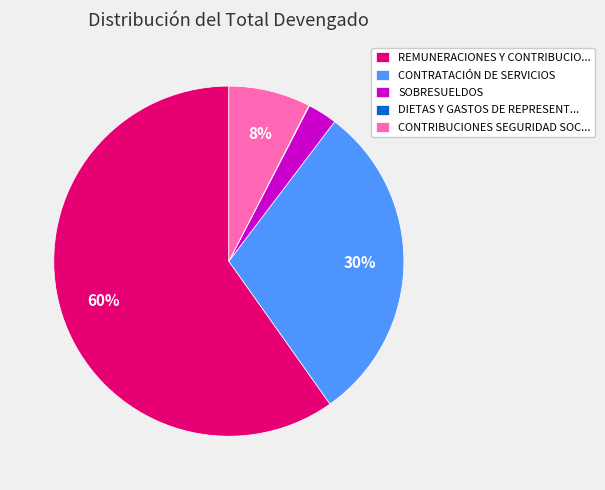

The REMUNERACIONES Y CONTRIBUCIO... slice represents 71% of the pie. True or false?

False